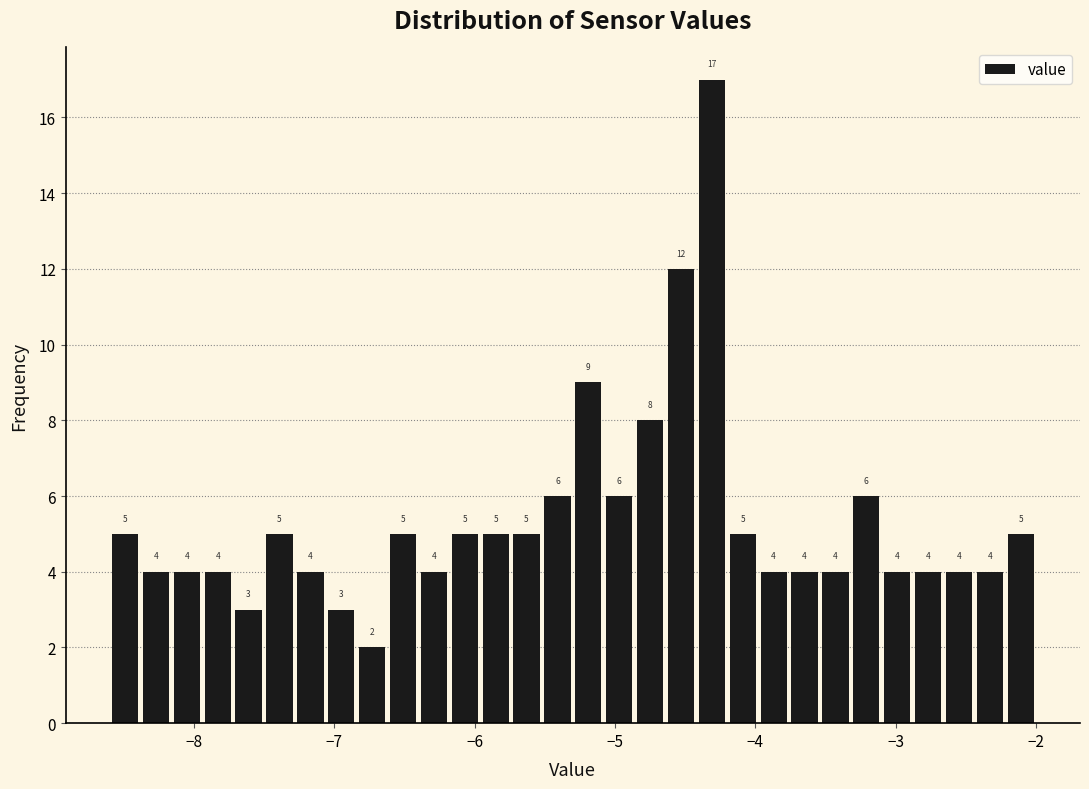

Around what value on the x-axis is the tallest bar? Give the approximate position of its centre, as read against the axis.

-4.3